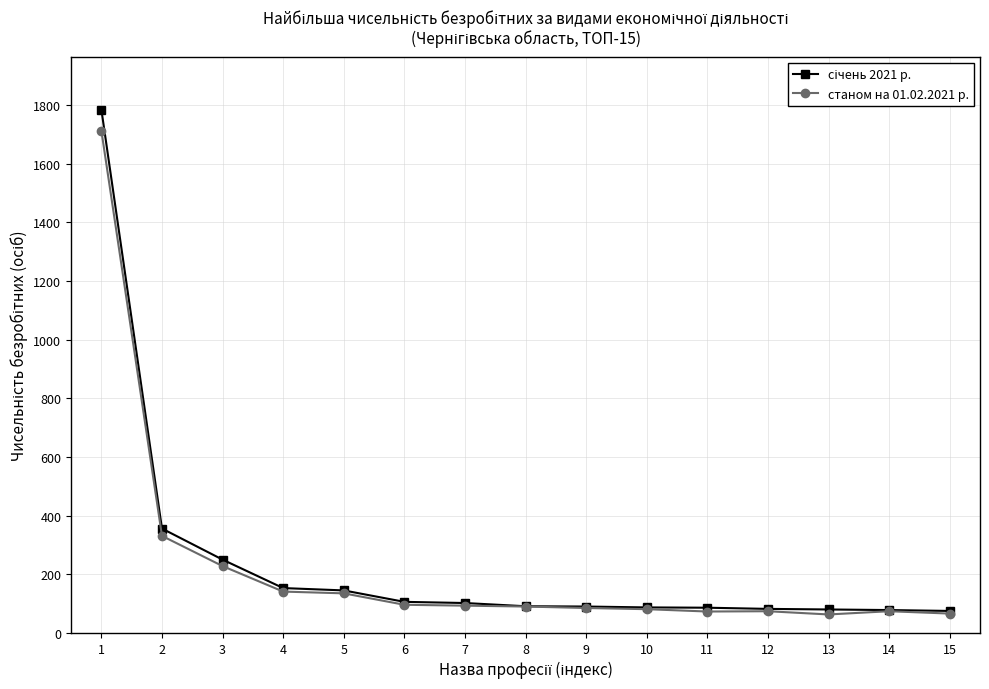

What is the smallest value displayed?

63